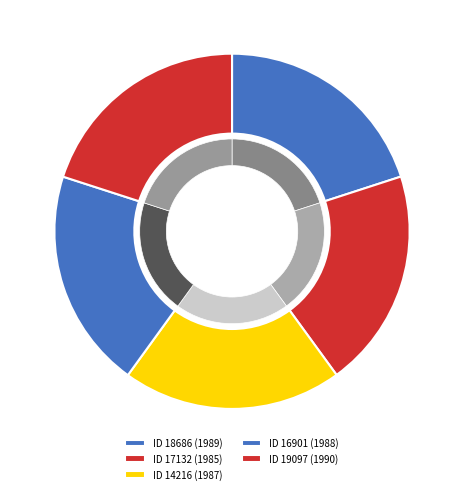

True or false: 18686 accounts for 20% of the total.

True